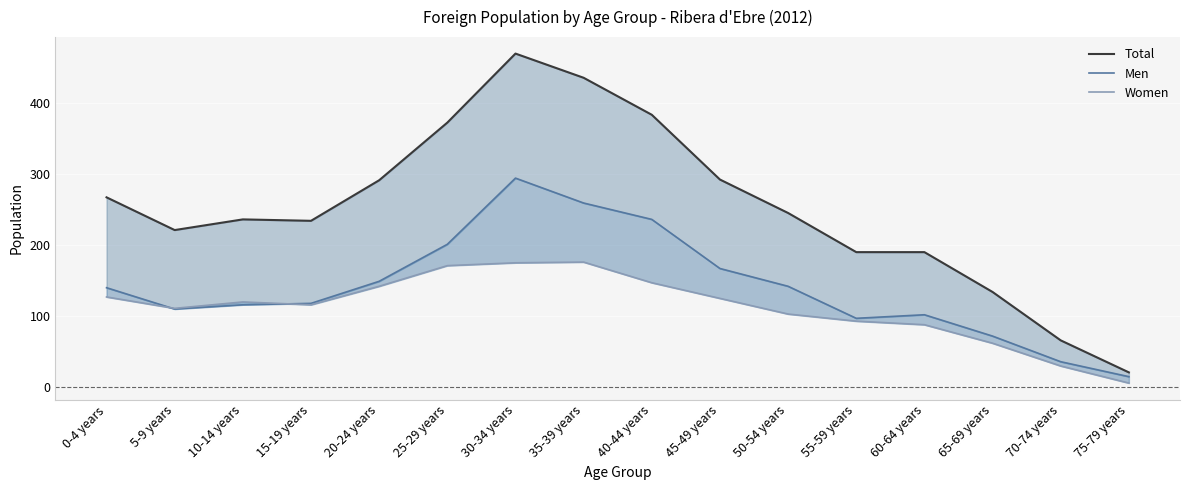

Rank the series by their average value, from highest to lowest.

Total, Men, Women